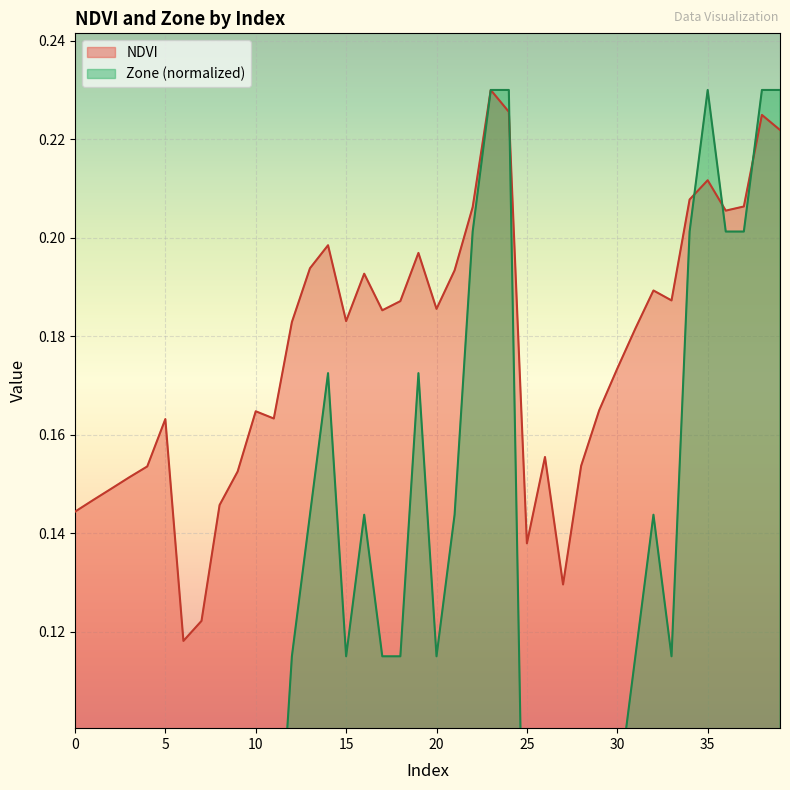

How many interior local peaks does the Zone series have?

7